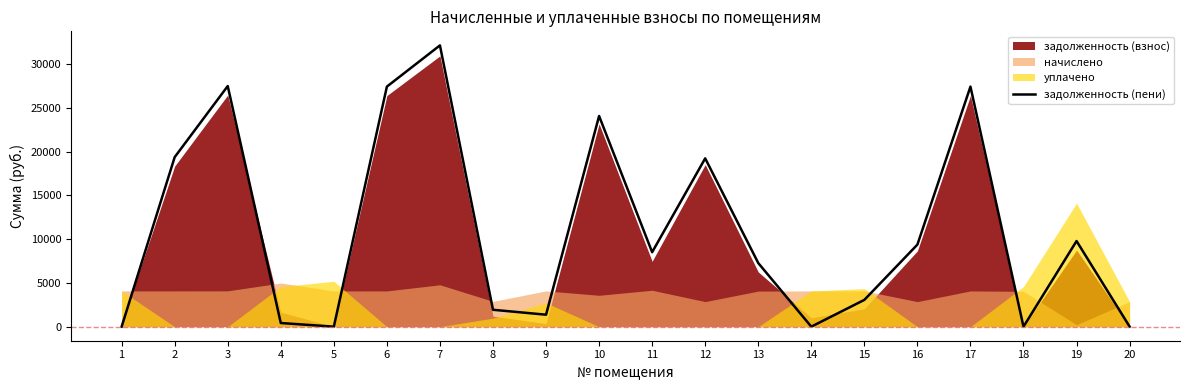

What is the sum of the values at 2 and 17?

46763.9